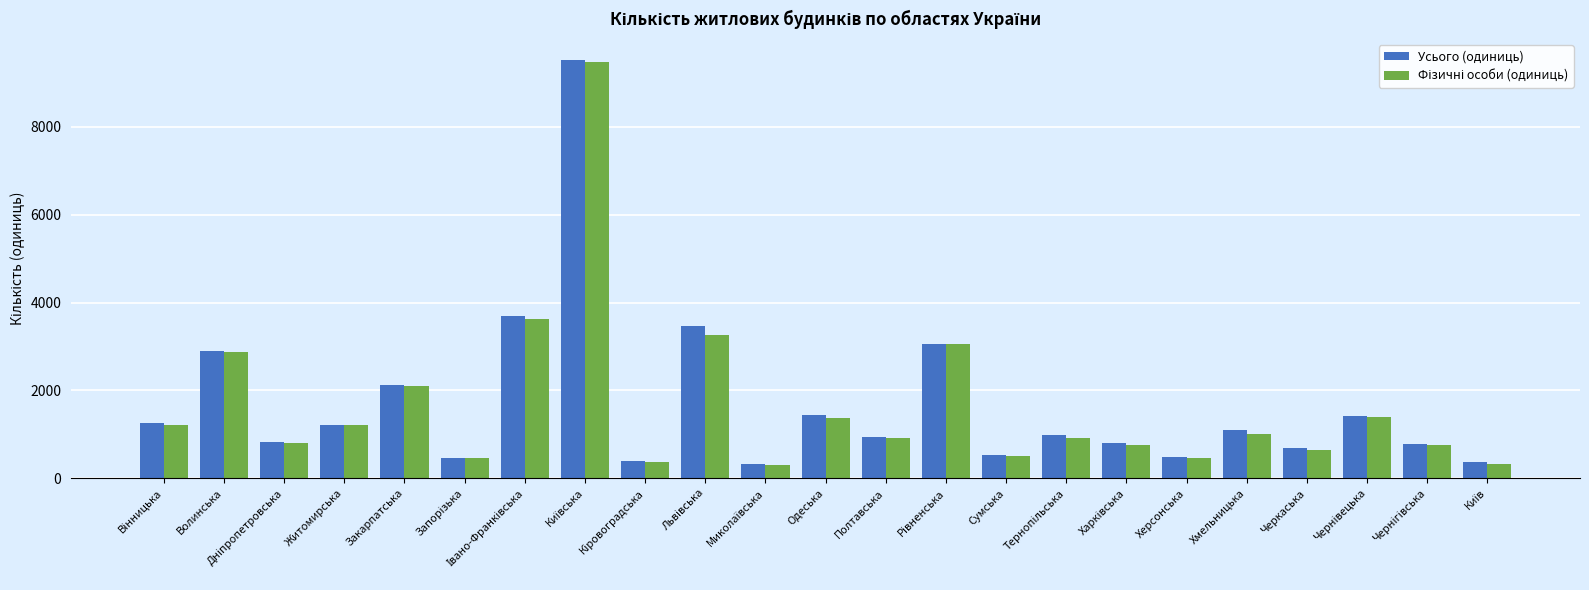

True or false: Усього (одиниць) has a value of 1771 at Хмельницька.

False